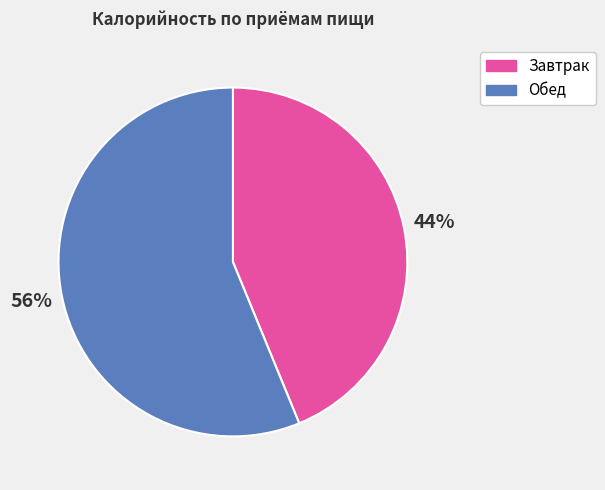

Is there a majority slice in this chart?

Yes